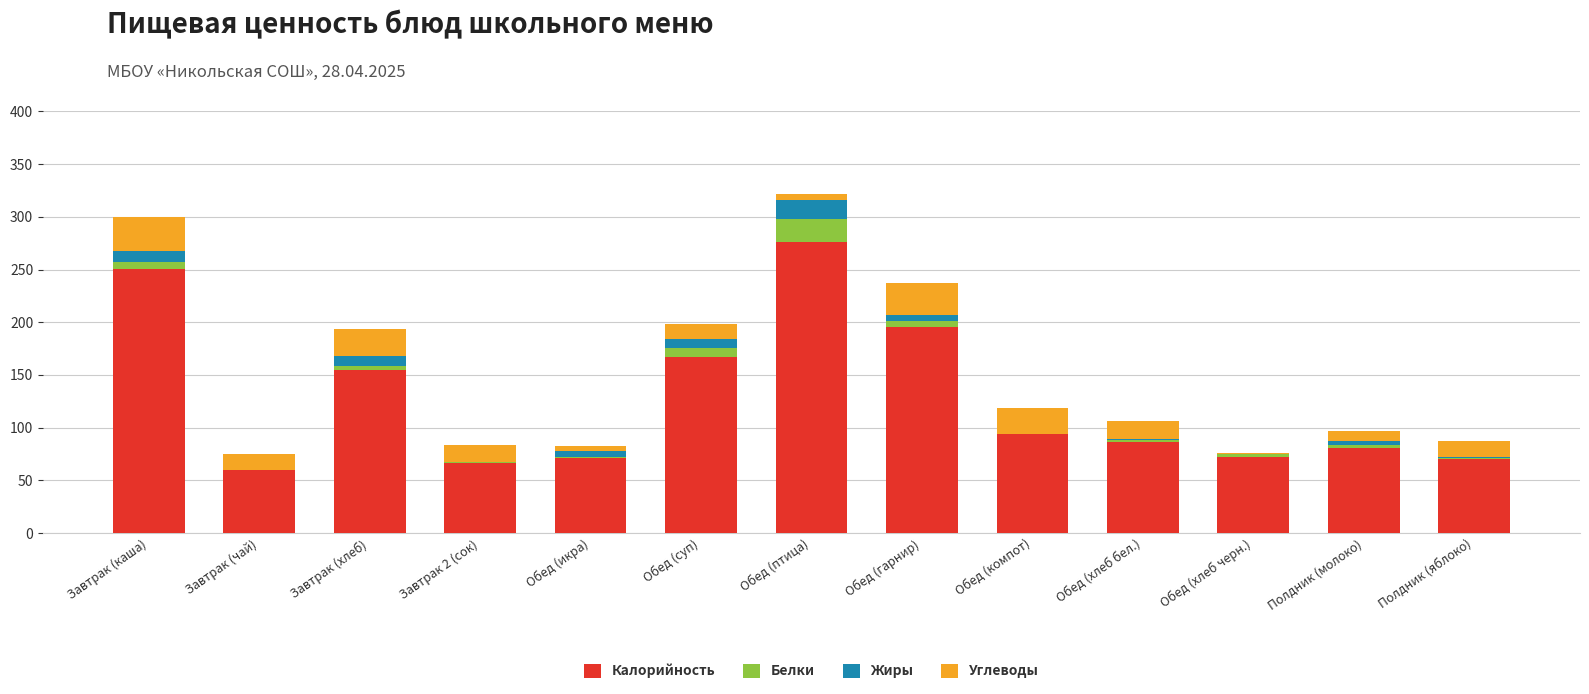

Which category has the highest value in the Калорийность series?

Обед (птица)